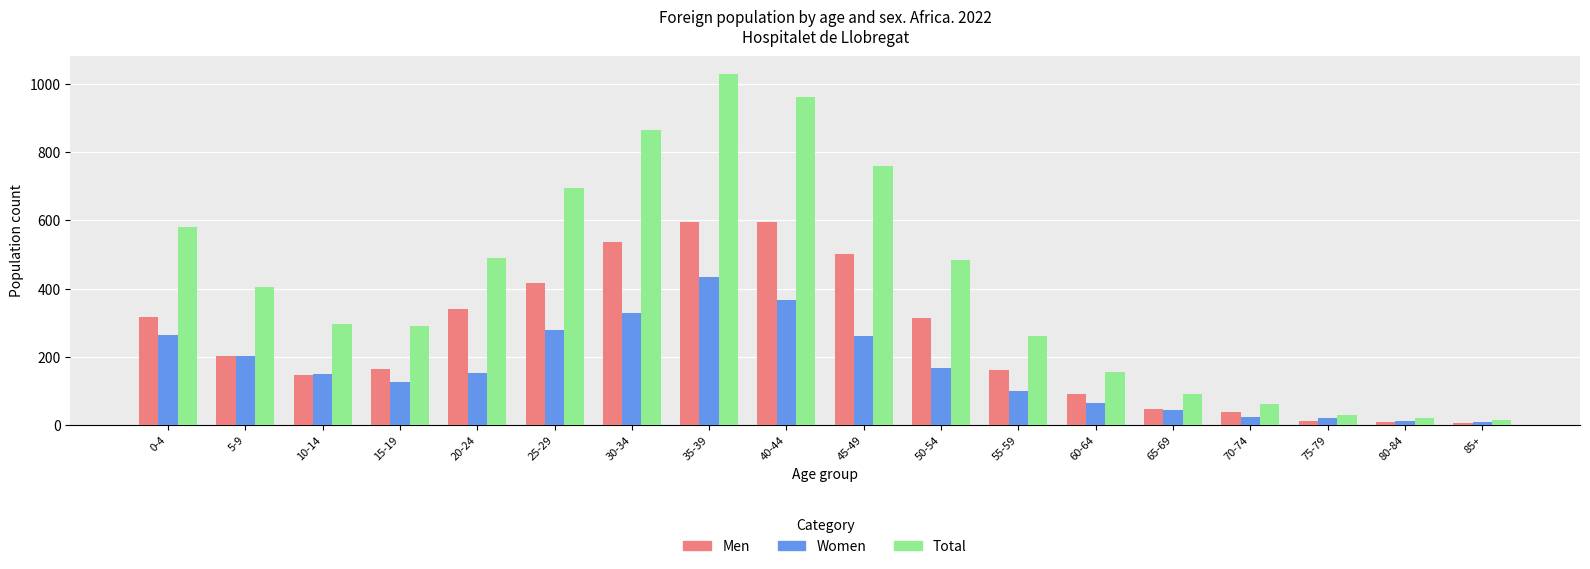

How many bars are there in each group?

3